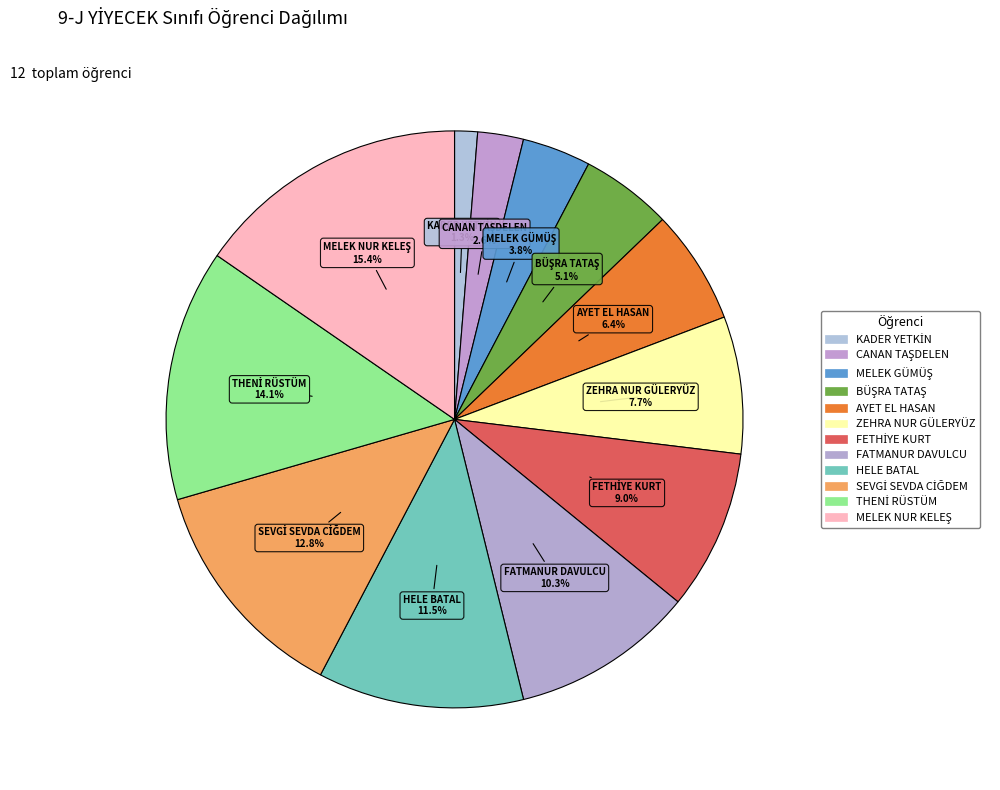

How many segments does this pie chart have?

12